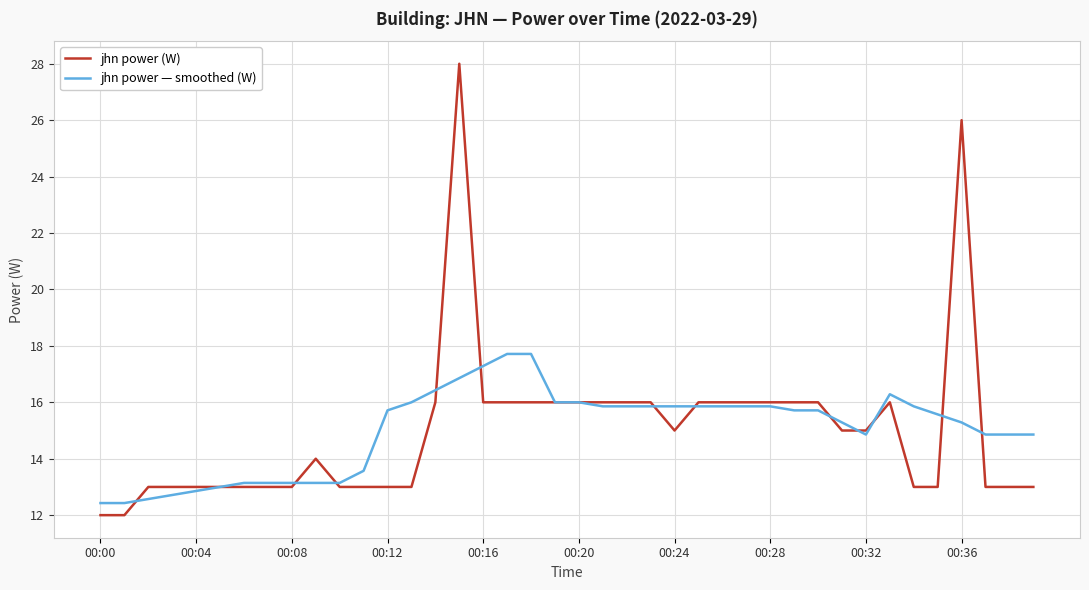

Which series has the largest range (max minus min)?

jhn power (W)